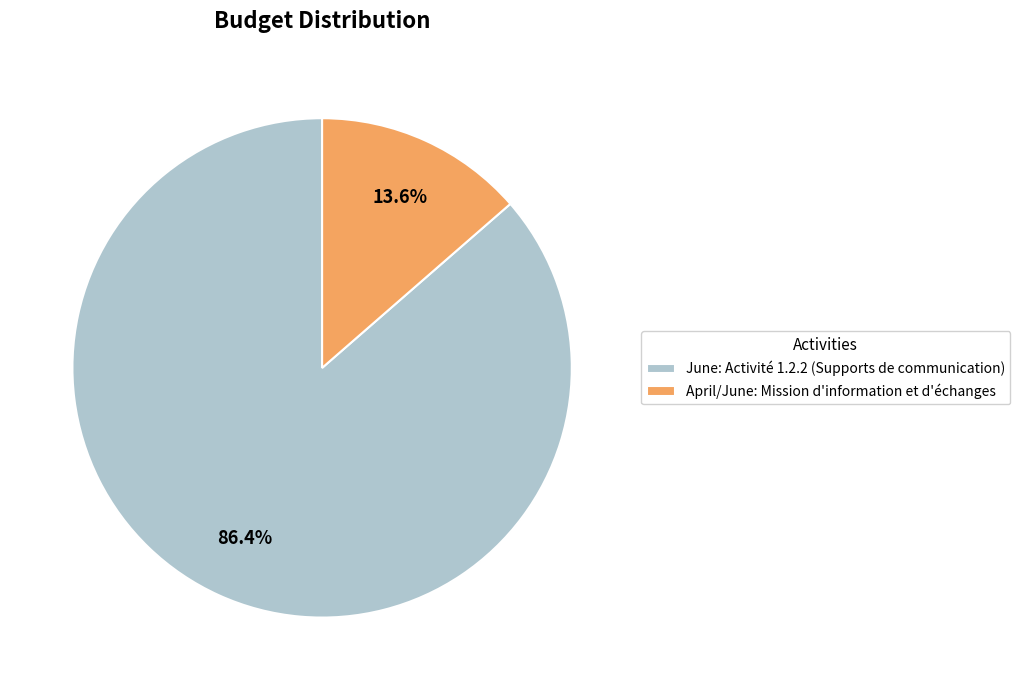

What percentage is the April/June slice, to the nearest percent?

14%